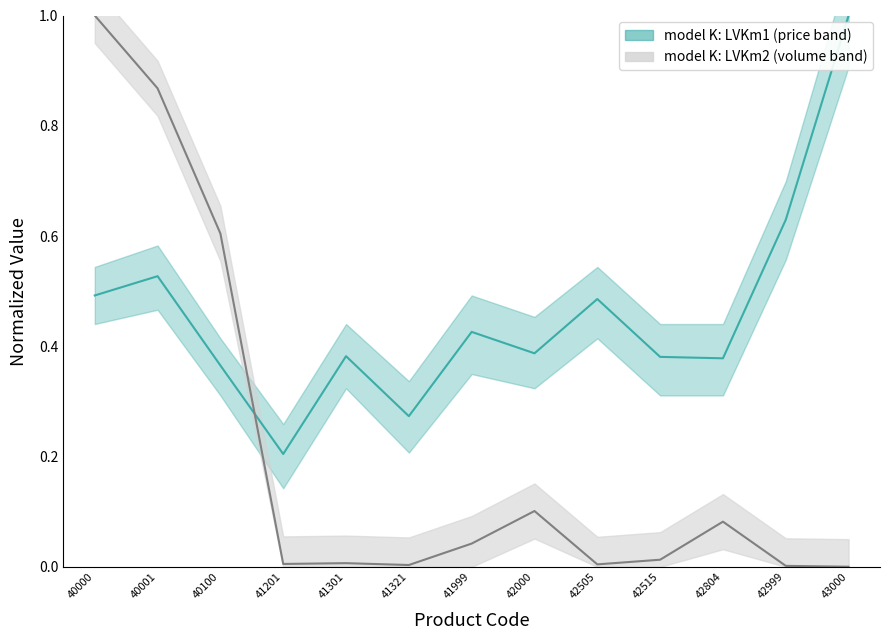

Does the chart have visible grid lines?

No